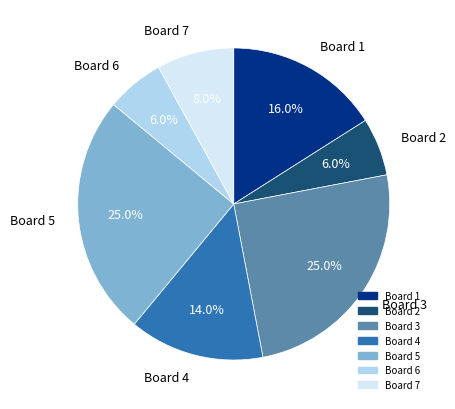

What percentage is the Board 2 slice, to the nearest percent?

6%